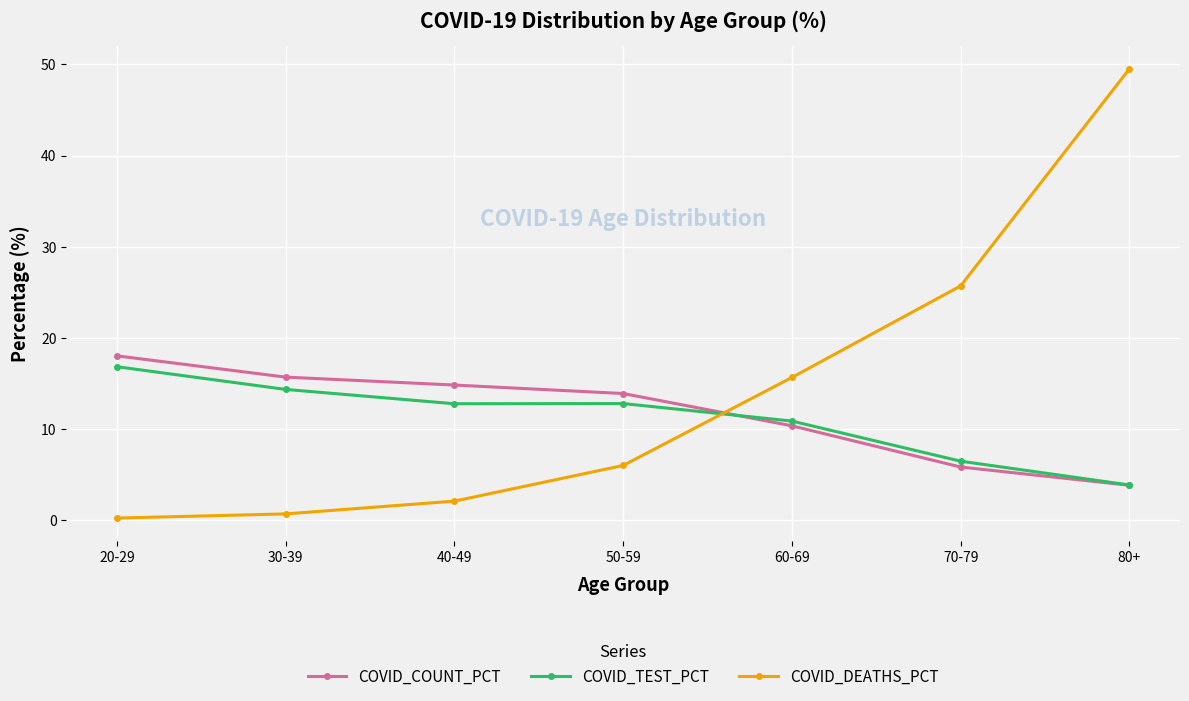

Is the value of COVID_DEATHS_PCT at 20-29 greater than the value of COVID_COUNT_PCT at 60-69?

No